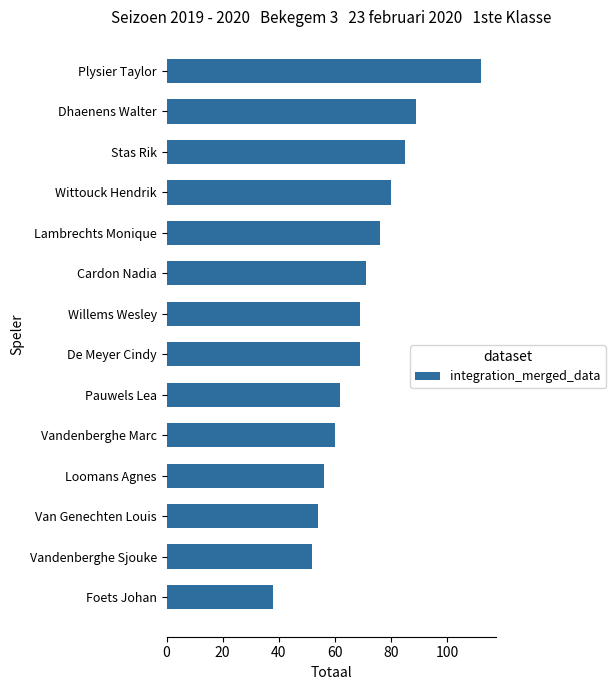

What value does the data have at Stas Rik?

85